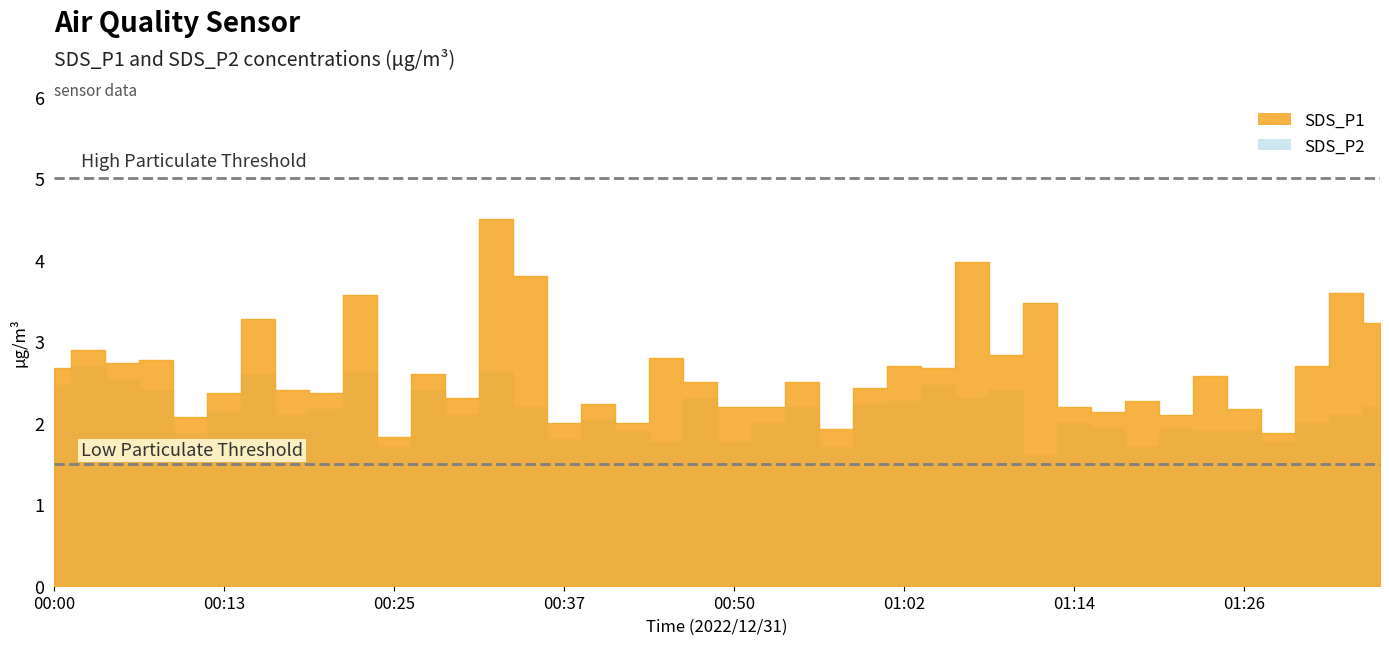

Is the value of SDS_P1 at 00:40 greater than the value of SDS_P2 at 00:42?

Yes